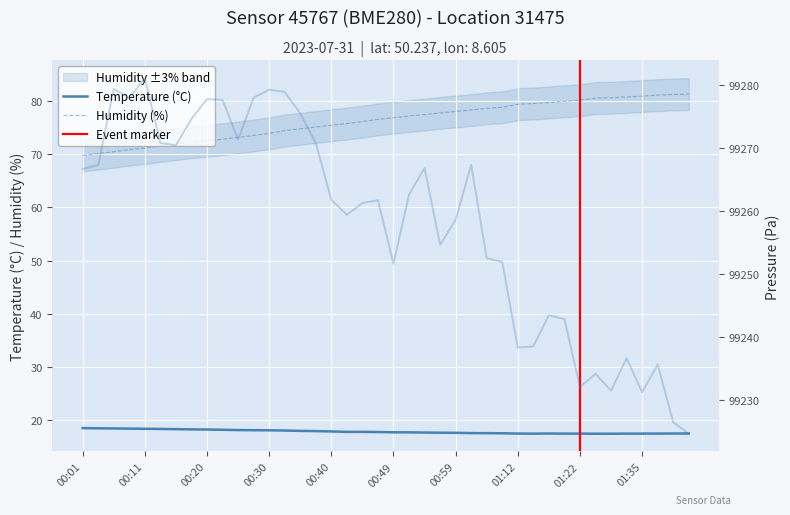

Which has a higher value, 01:28 or 01:35?

01:35